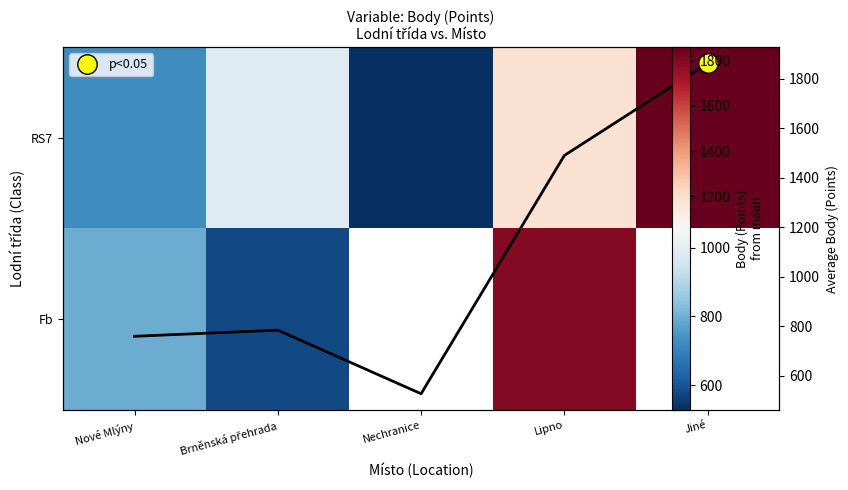

What is the spread (max minus min) of values at Brněnská přehrada?

411.0